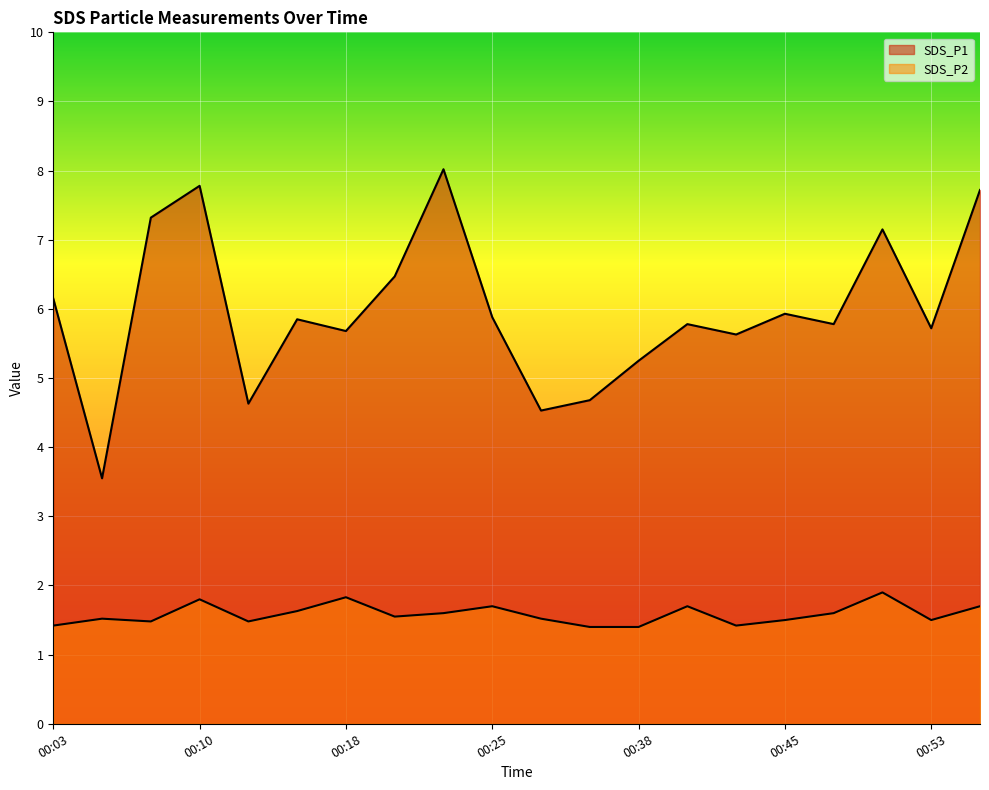

List the series in order of their overall mean, lowest first.

SDS_P2, SDS_P1